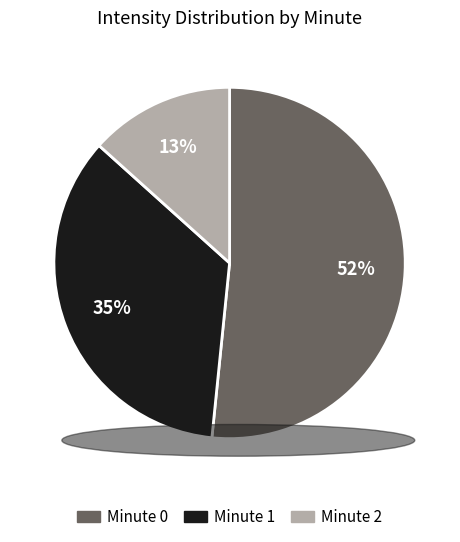

Is it true that Minute 2 is 13% of the pie?

True